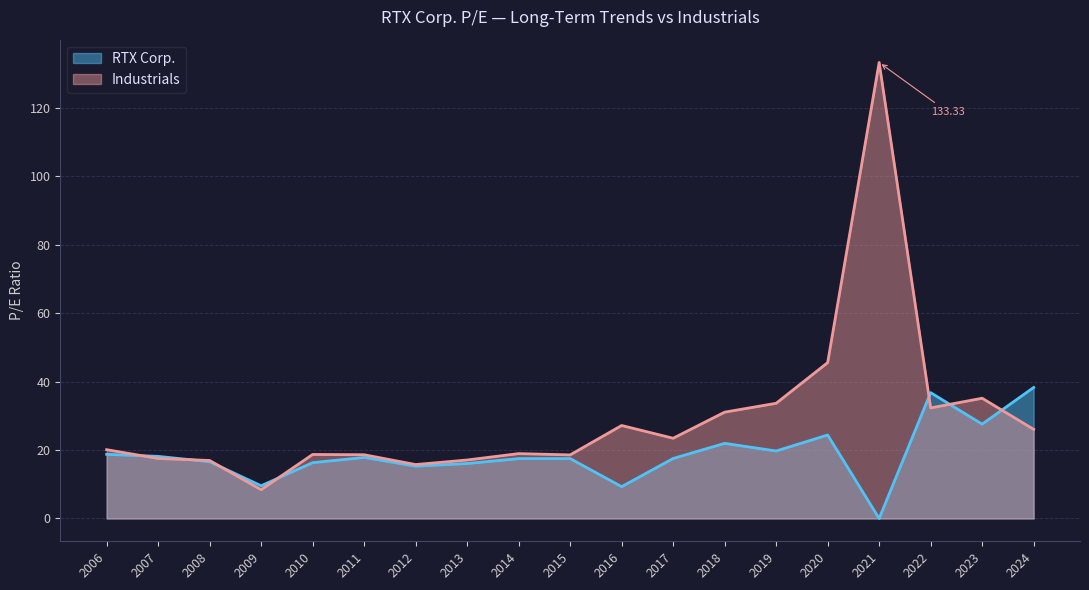

True or false: Industrials and RTX Corp. cross at least once.

True